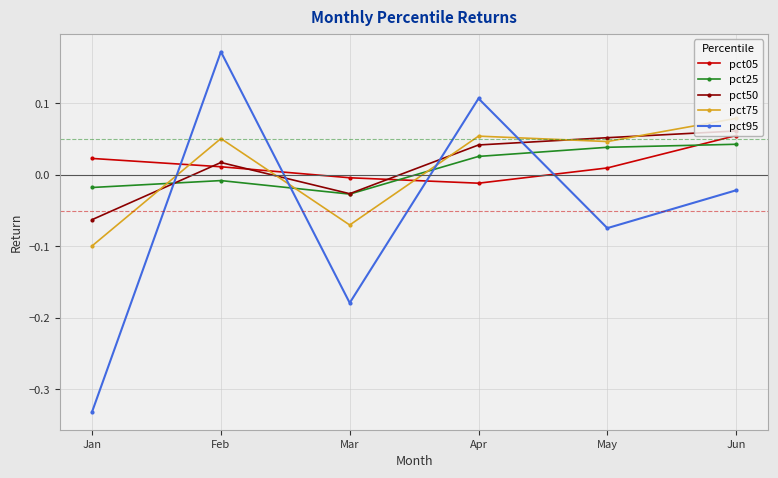

True or false: pct95 has a value of -0.1 at Jan.

False